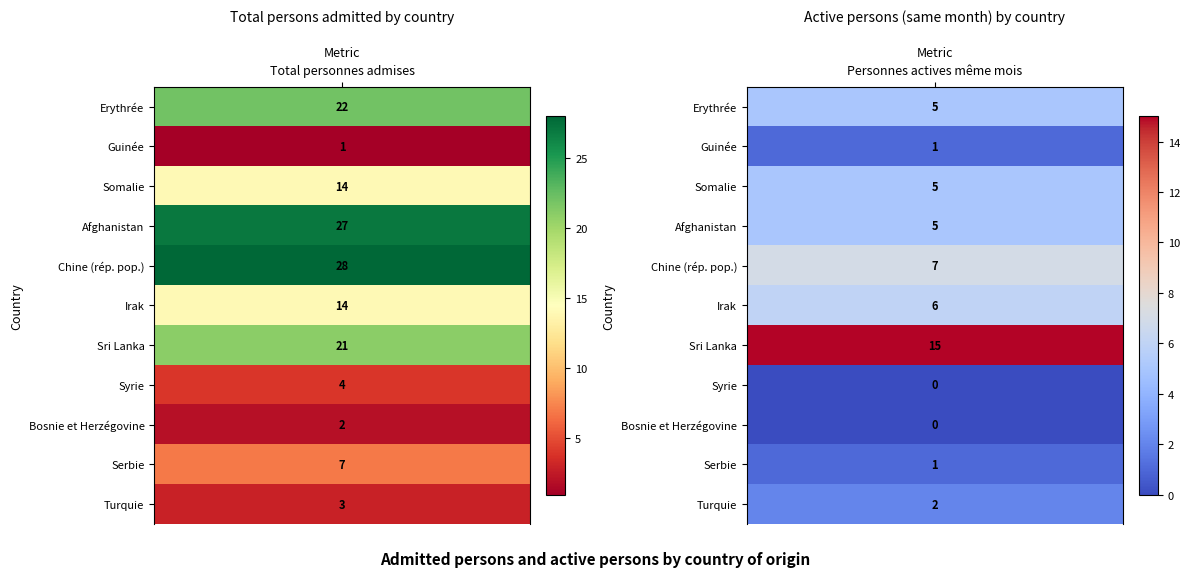

The value of Guinée at 0 is 2. True or false?

False